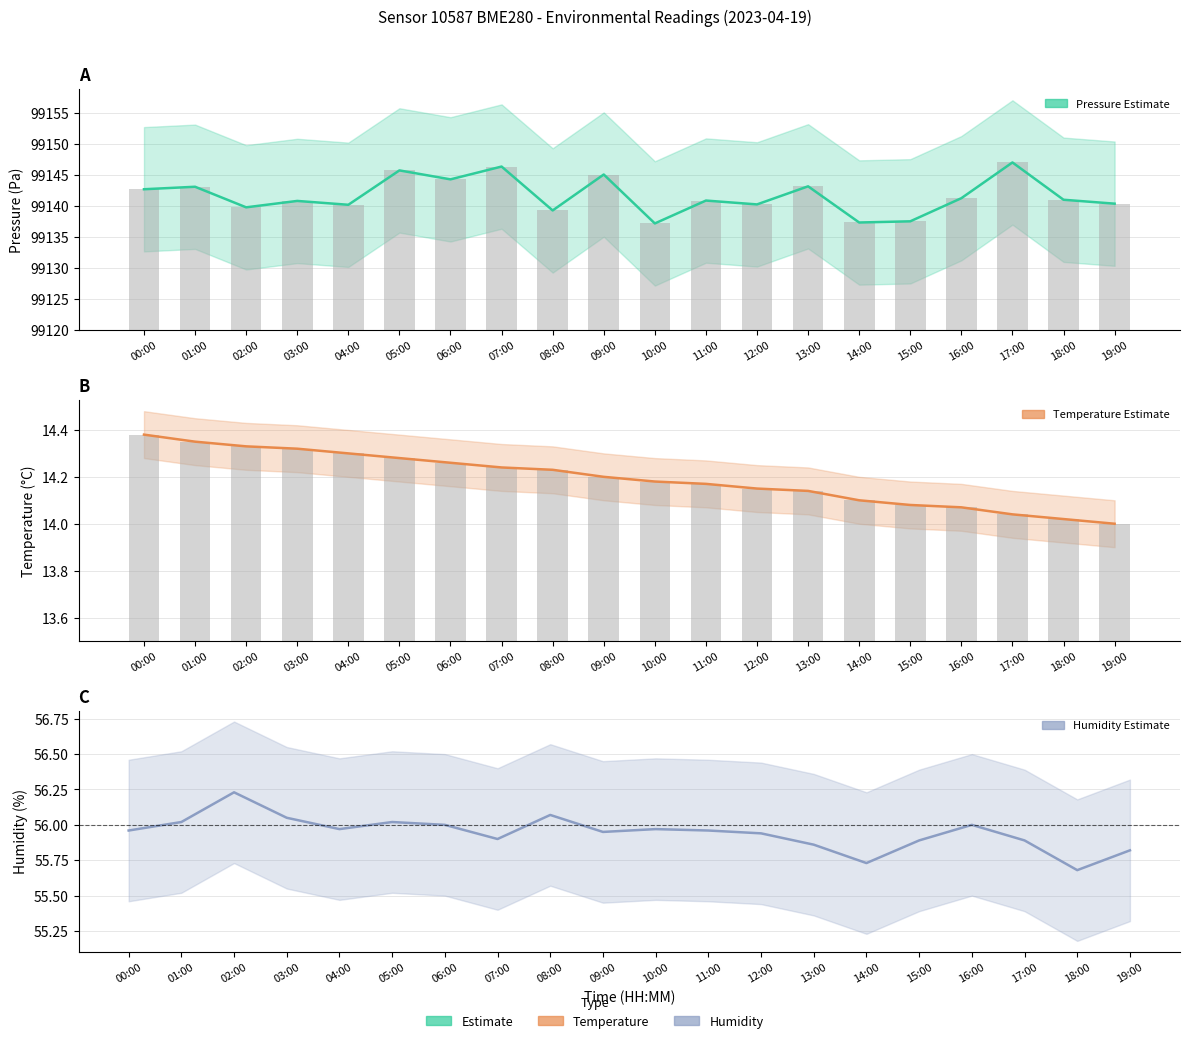

Reading left to right, extract all data points from this chart.

pressure: 00:00=99142.7	01:00=99143.1	02:00=99139.8	03:00=99140.8	04:00=99140.2	05:00=99145.7	06:00=99144.2	07:00=99146.3	08:00=99139.2	09:00=99145.0	10:00=99137.2	11:00=99140.8	12:00=99140.2	13:00=99143.1	14:00=99137.3	15:00=99137.5	16:00=99141.2	17:00=99147.0	18:00=99141.0	19:00=99140.3
temperature: 00:00=14.4	01:00=14.3	02:00=14.3	03:00=14.3	04:00=14.3	05:00=14.3	06:00=14.3	07:00=14.2	08:00=14.2	09:00=14.2	10:00=14.2	11:00=14.2	12:00=14.2	13:00=14.1	14:00=14.1	15:00=14.1	16:00=14.1	17:00=14.0	18:00=14.0	19:00=14.0
humidity: 00:00=56.0	01:00=56.0	02:00=56.2	03:00=56.0	04:00=56.0	05:00=56.0	06:00=56.0	07:00=55.9	08:00=56.1	09:00=56.0	10:00=56.0	11:00=56.0	12:00=55.9	13:00=55.9	14:00=55.7	15:00=55.9	16:00=56.0	17:00=55.9	18:00=55.7	19:00=55.8